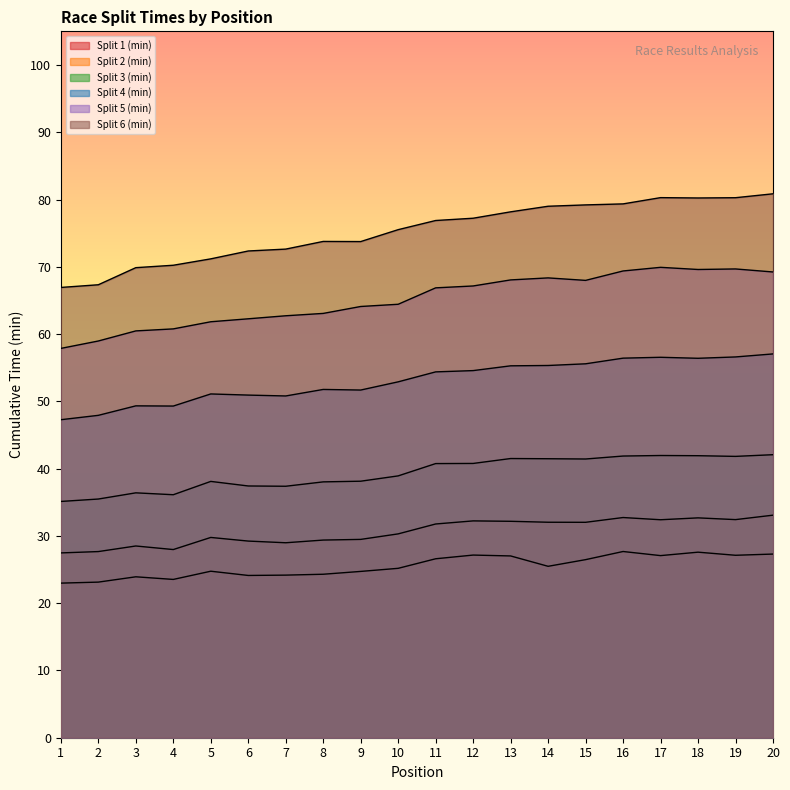

What is the sum of the Split 3 (min) values at 13 and 3?

77.9